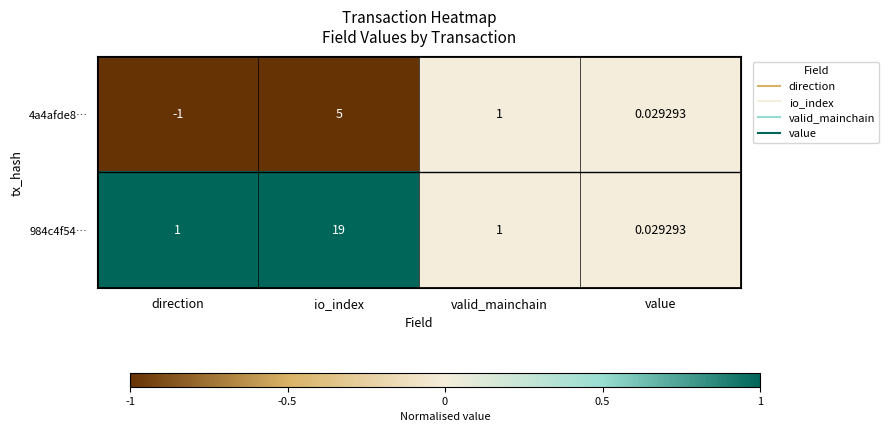

Where is 4a4afde8… nearest to the value 2?

valid_mainchain